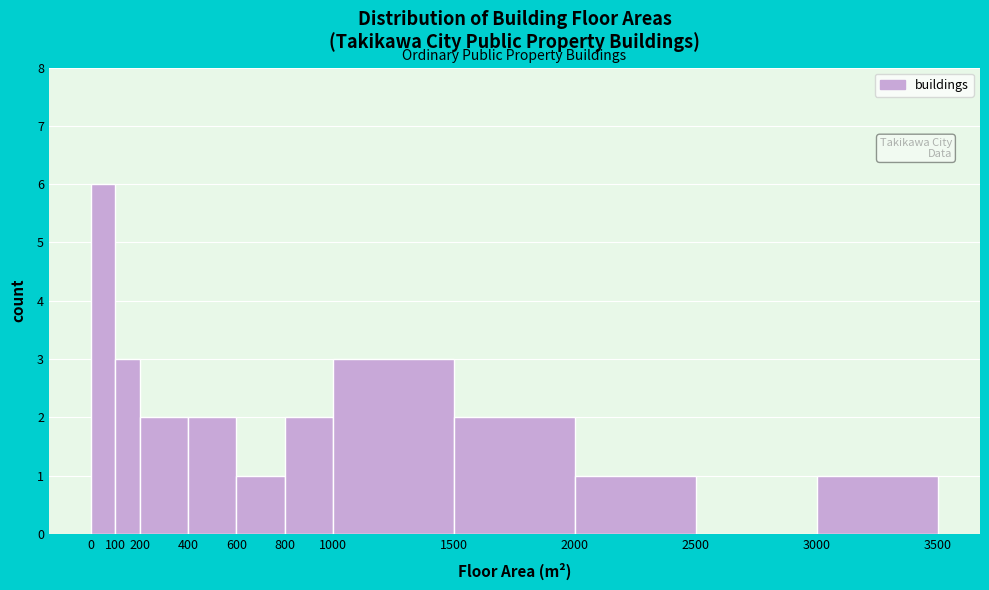

Reading left to right, list every bar in this chart as the range it spans on the x-axis followed by its height. The values are not printed on the chart, so give them approximately, as read against the axis.

0 to 100: 6
100 to 200: 3
200 to 400: 2
400 to 600: 2
600 to 800: 1
800 to 1000: 2
1000 to 1500: 3
1500 to 2000: 2
2000 to 2500: 1
2500 to 3000: 0
3000 to 3500: 1